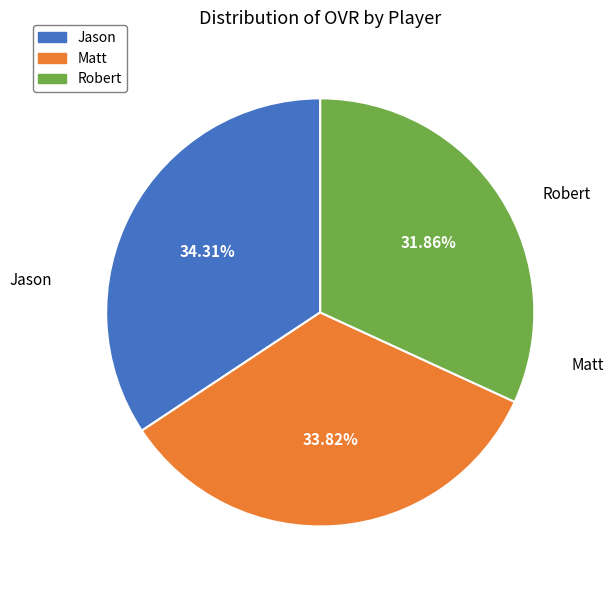

Count the number of slices in the pie.

3